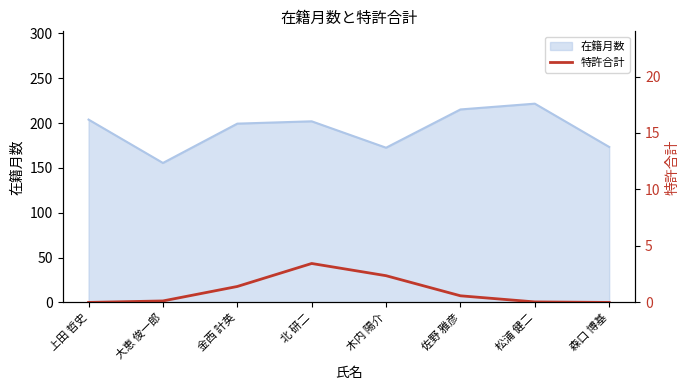

True or false: 在籍月数 has a value of 340.9 at 北 研二.

False